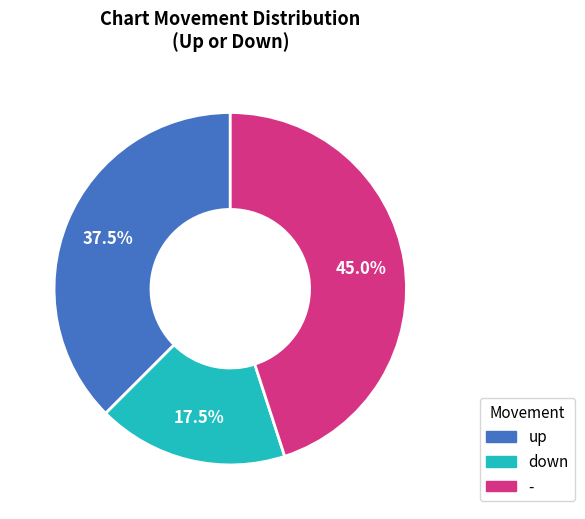

What is the ratio of the value at - to the value at down?

2.6